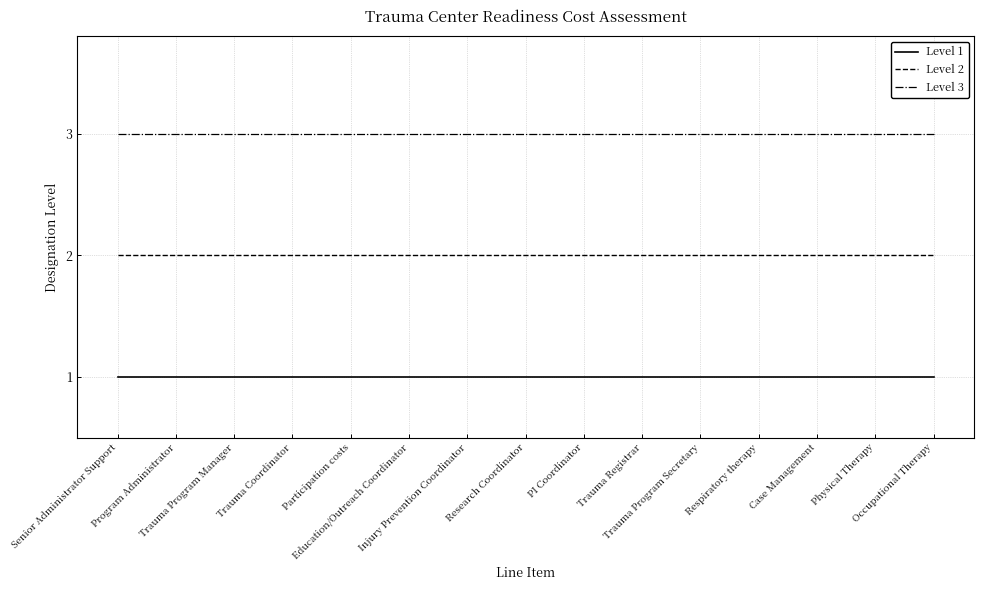

True or false: Level 3 has a value of 3 at Participation costs.

True